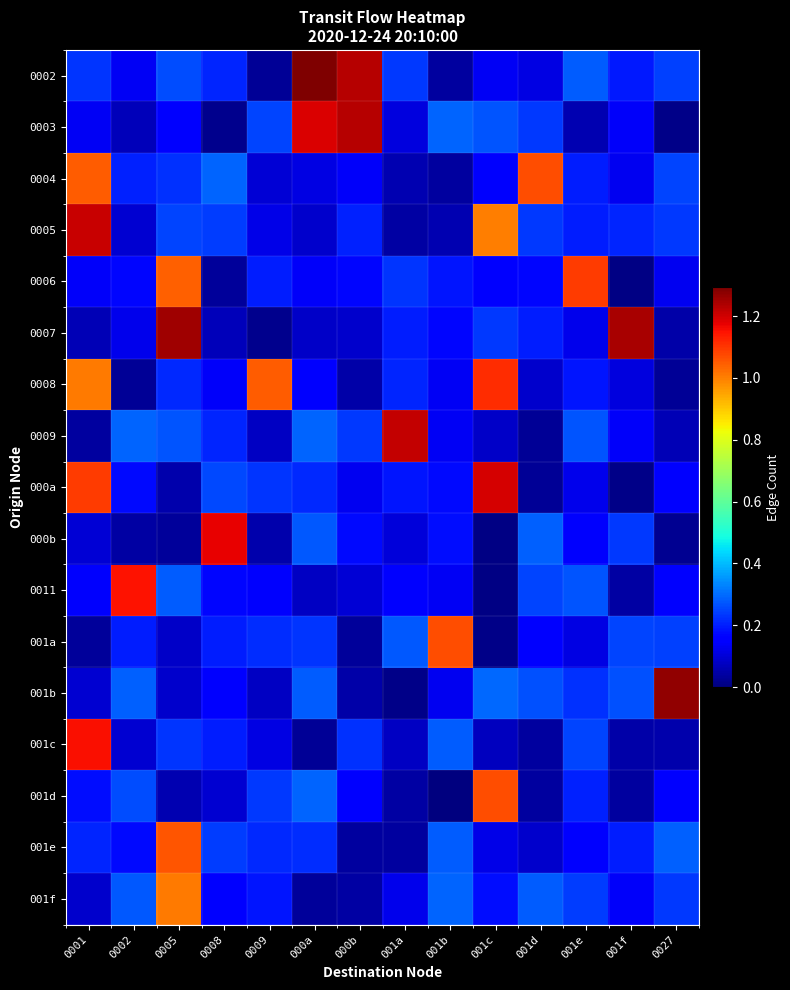

At which category is the sum across all series the highest?

0001